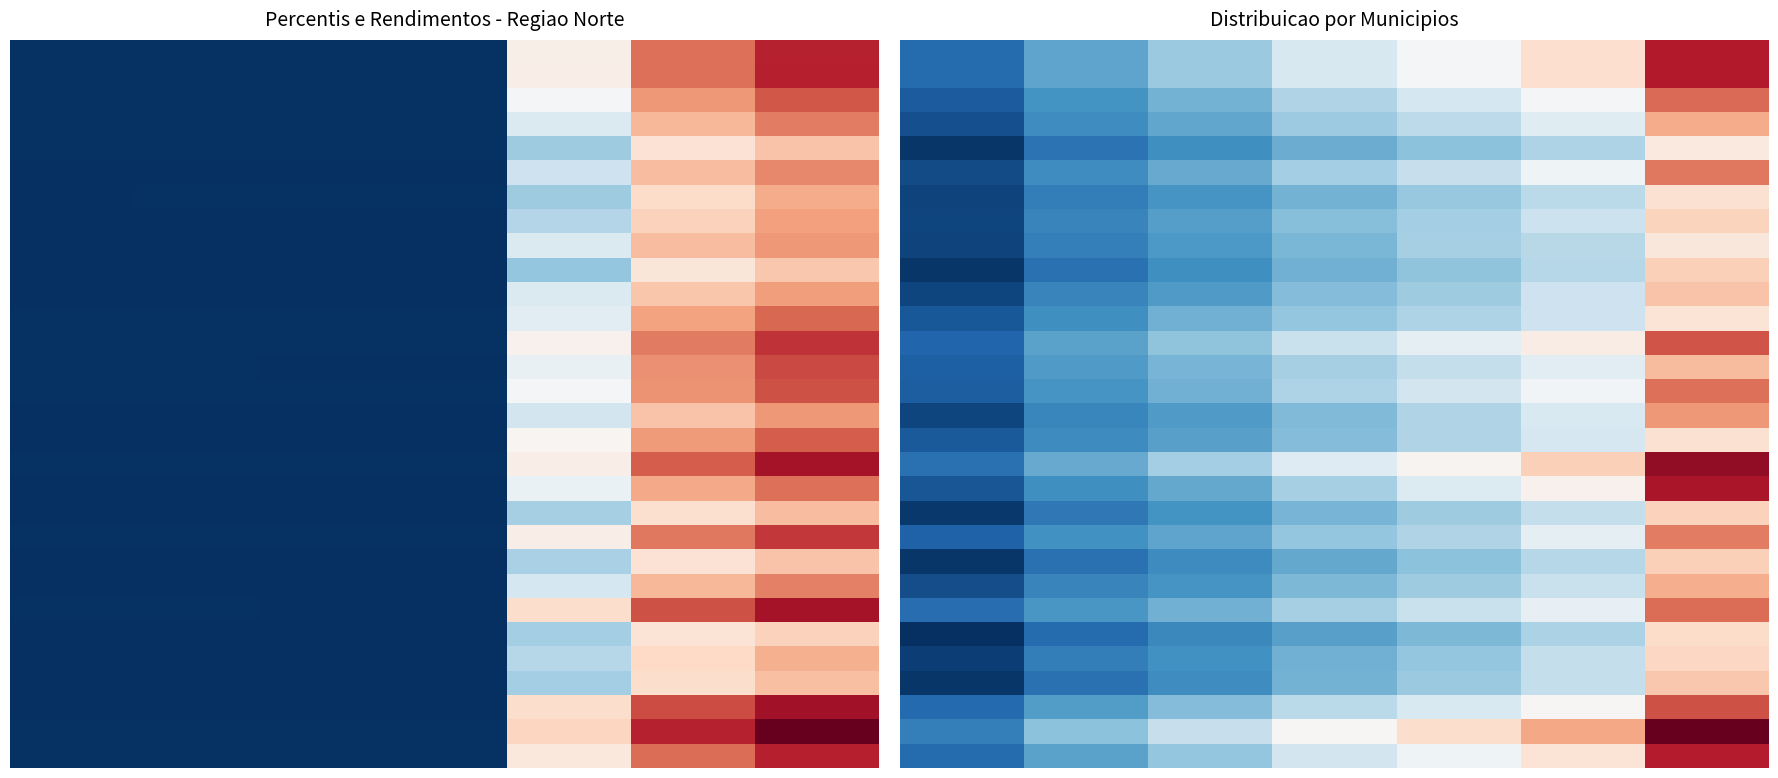

At which category does the chart reach its peak across all series?

6